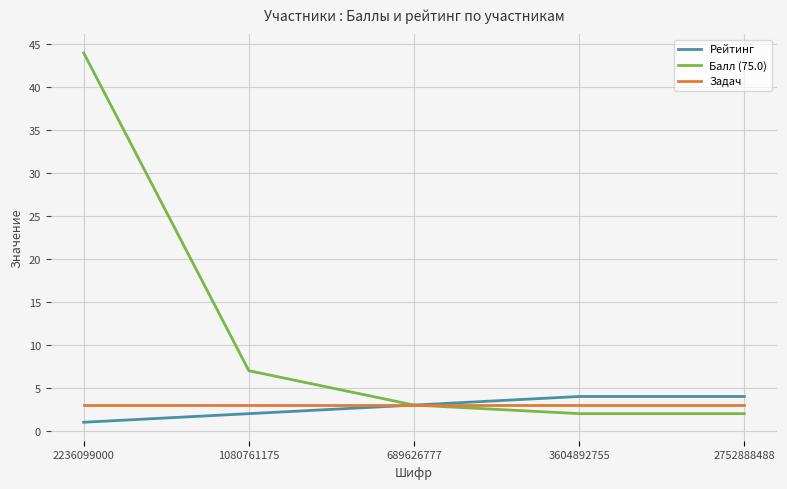

At which label does Балл (75.0) first exceed 3?

2236099000